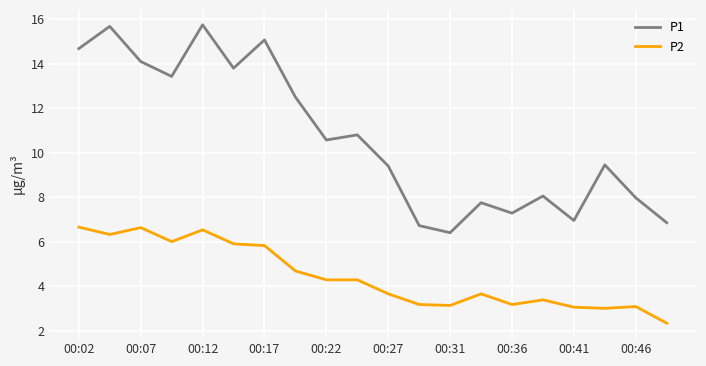

List the series in order of their peak value, lowest first.

P2, P1